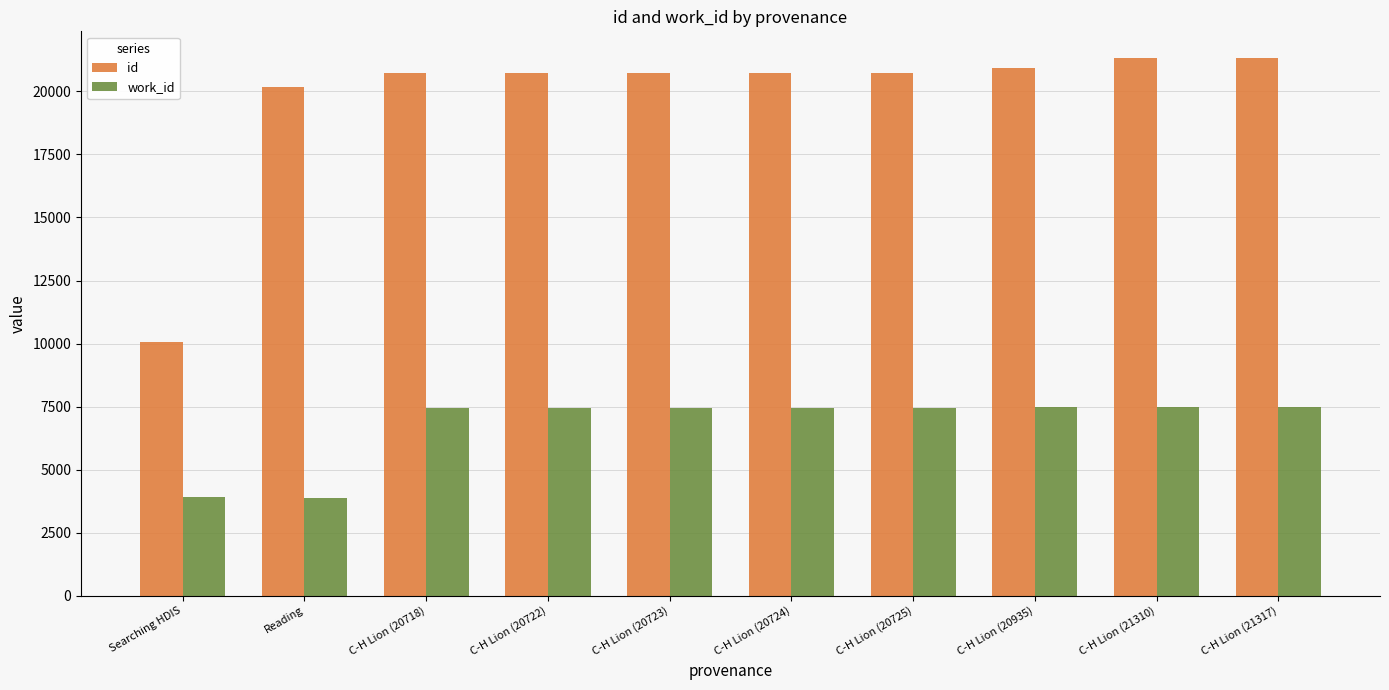

Rank the series at C-H Lion (21310) from lowest to highest value.

work_id, id